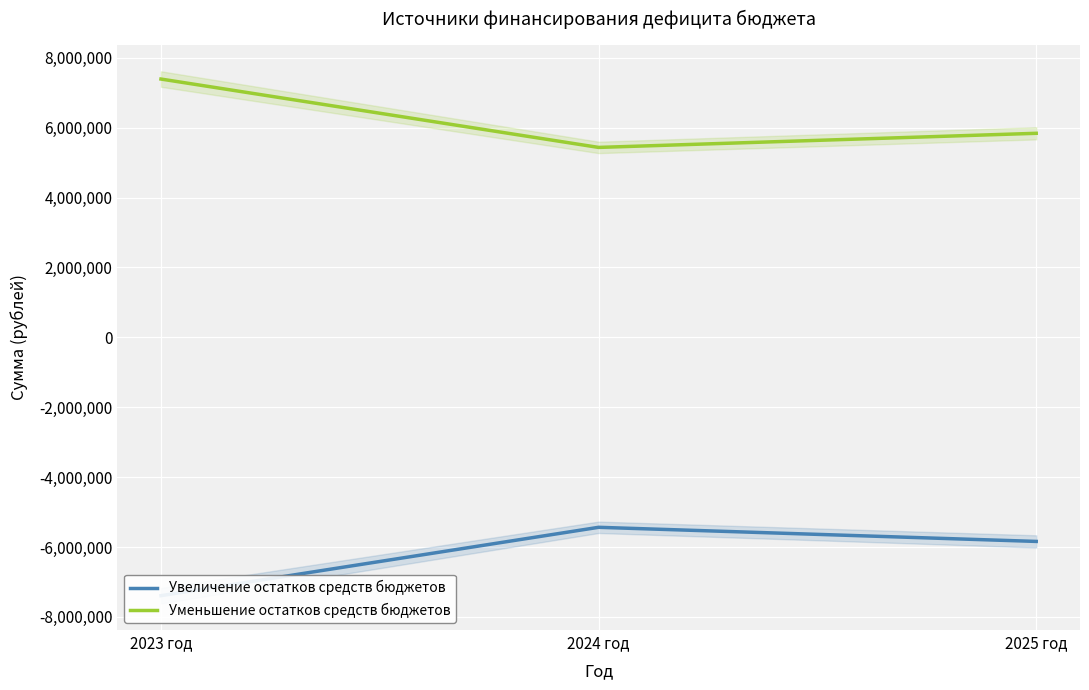

At which label does Уменьшение остатков средств бюджетов first exceed 5840350?

2023 год